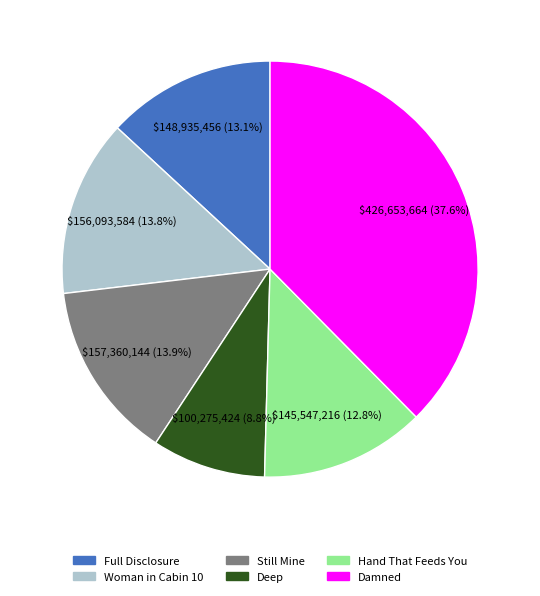

What portion of the pie excludes Woman in Cabin 10?

86.2%